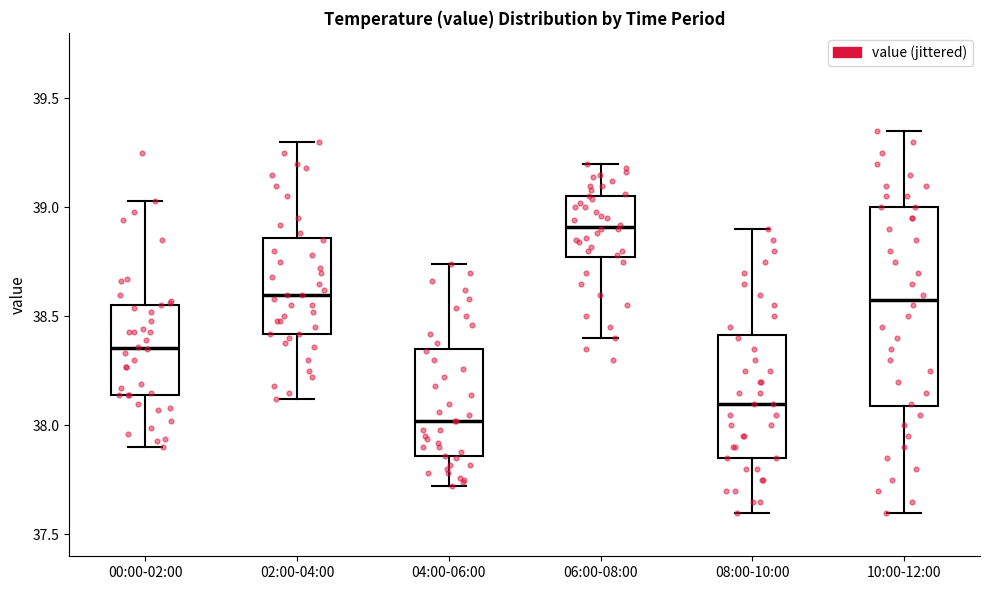

Reading left to right, read every box against the y-axis: the position of its median line, the range the box covers, and the ends of its whiskers. The values are not printed on the chart, so give them approximately, as read against the axis.

00:00-02:00: median 38.35, box 38.15 to 38.55, whiskers 37.90 to 39.05
02:00-04:00: median 38.60, box 38.40 to 38.85, whiskers 38.10 to 39.30
04:00-06:00: median 38.00, box 37.85 to 38.35, whiskers 37.70 to 38.75
06:00-08:00: median 38.90, box 38.75 to 39.05, whiskers 38.40 to 39.20
08:00-10:00: median 38.10, box 37.85 to 38.40, whiskers 37.60 to 38.90
10:00-12:00: median 38.60, box 38.10 to 39.00, whiskers 37.60 to 39.35